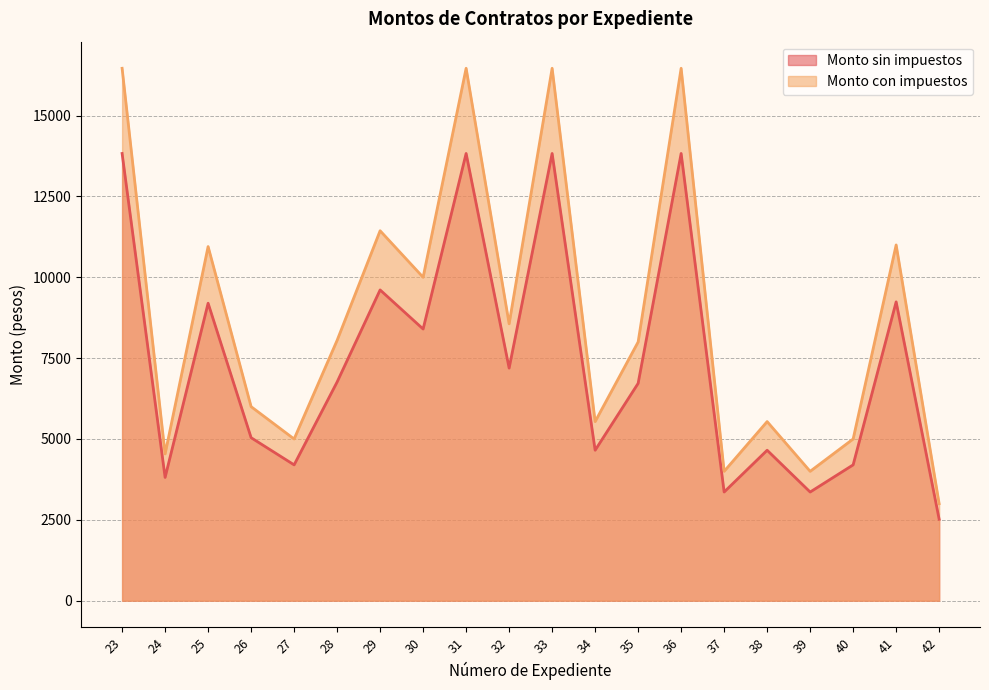

Count the number of categories in the chart.

20